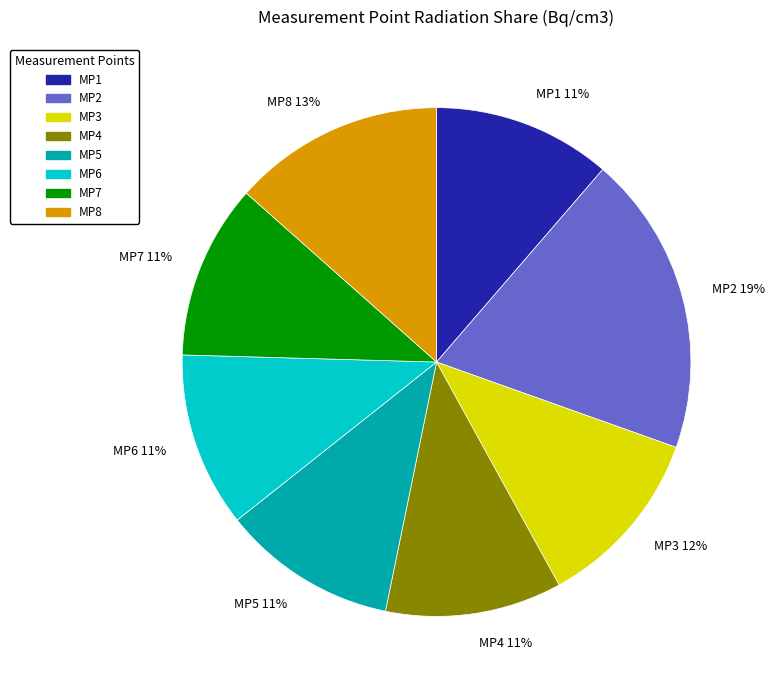

How many slices are in this pie chart?

8